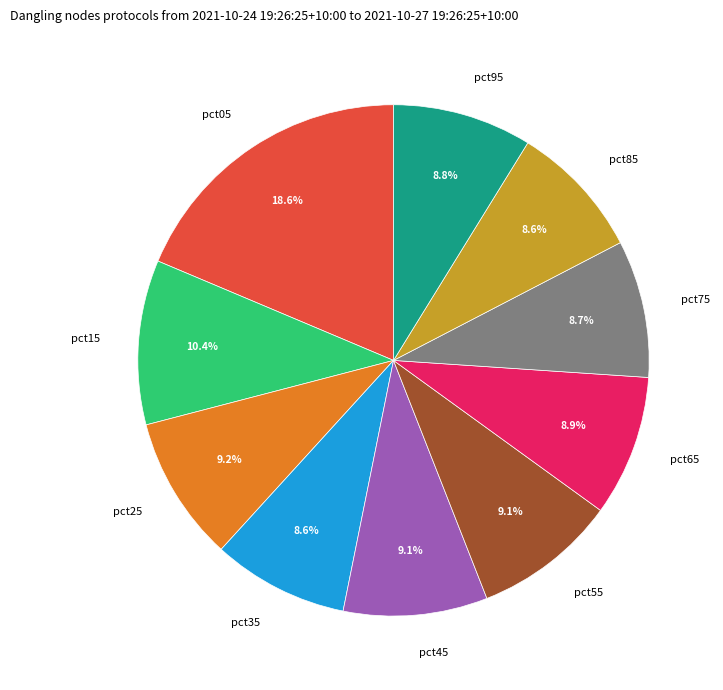

Count the number of slices in the pie.

10